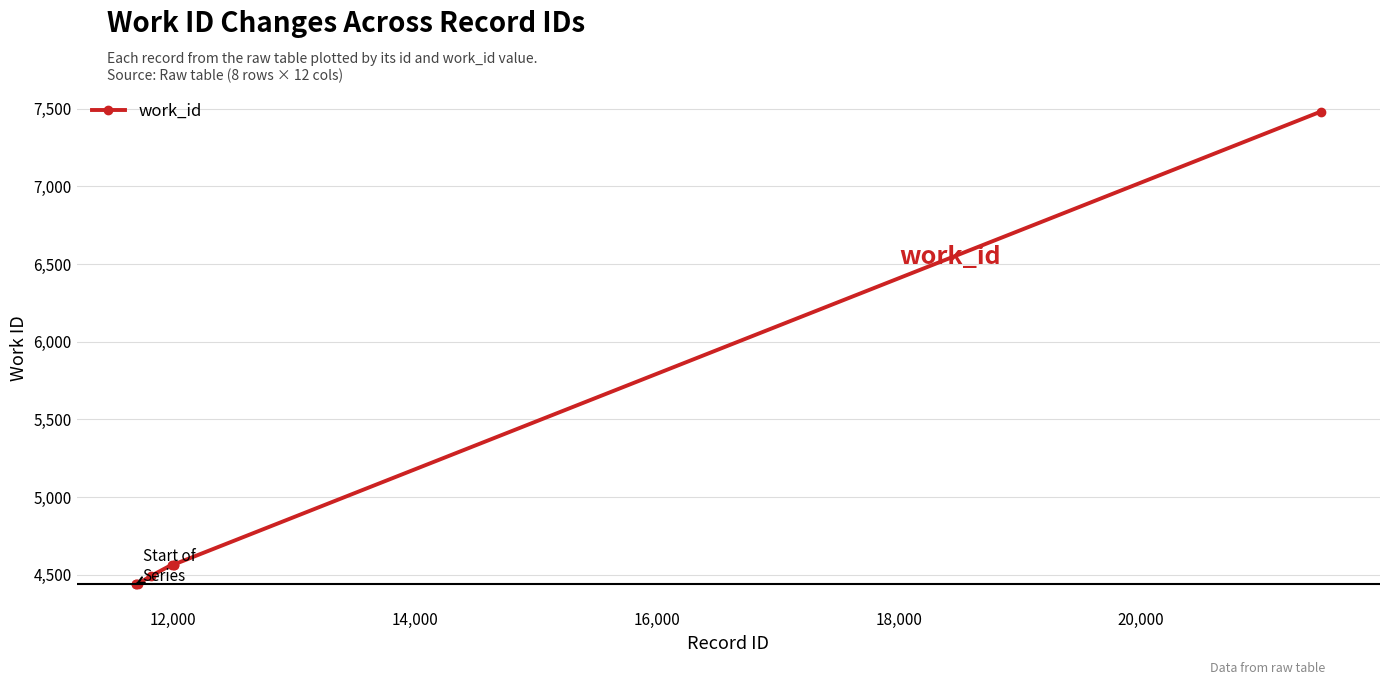

What is the value of the 5th point from the left?

4566